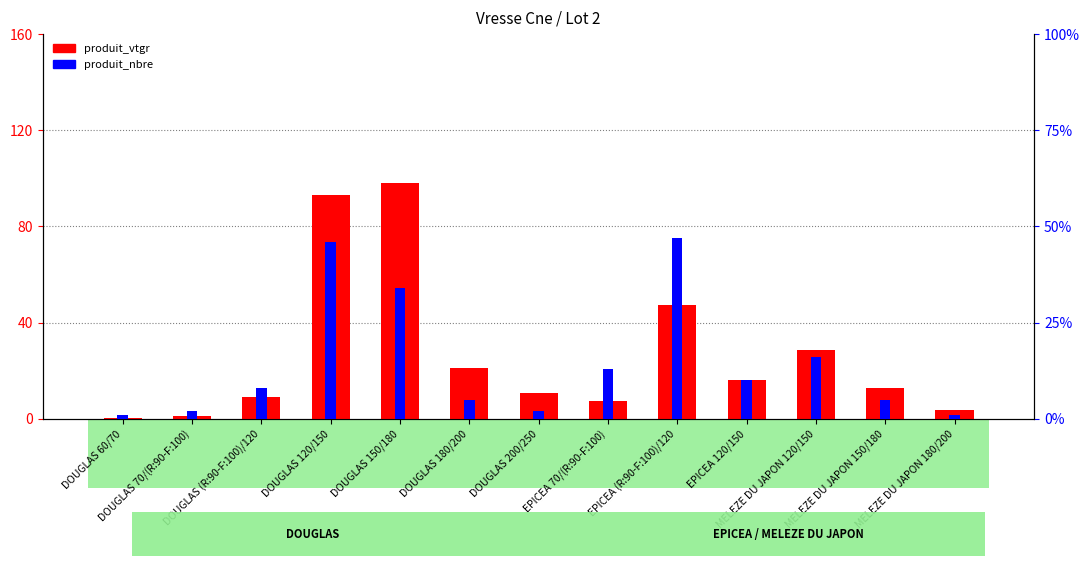

What is the difference between the highest and lowest values at EPICEA (R:90-F:100)/120?

0.2